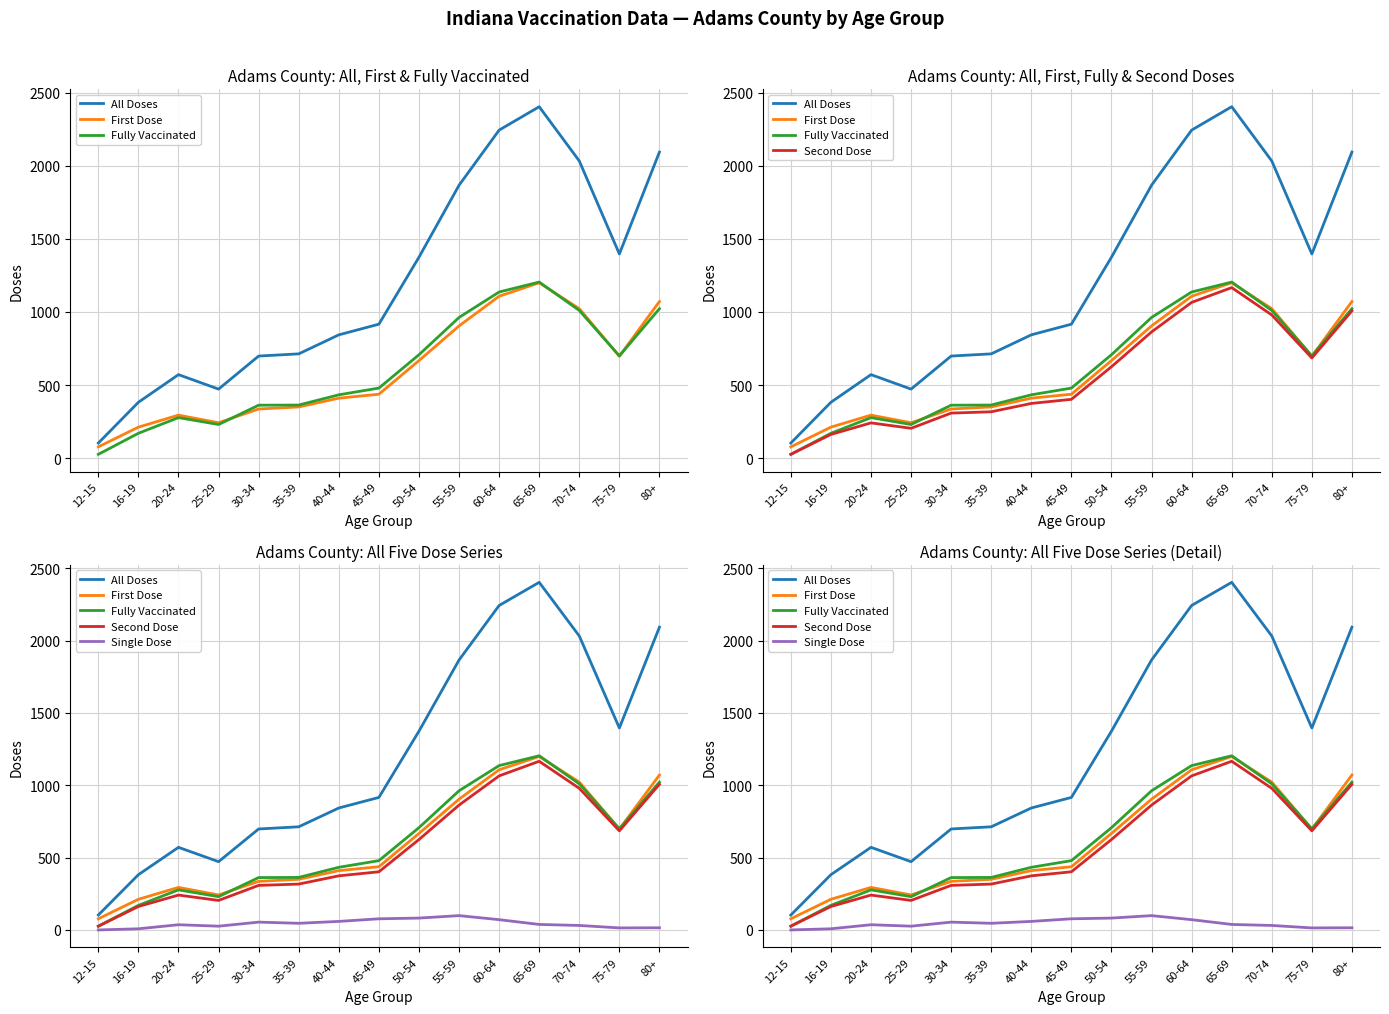

At how many categories does at least one series exceed 350?

14